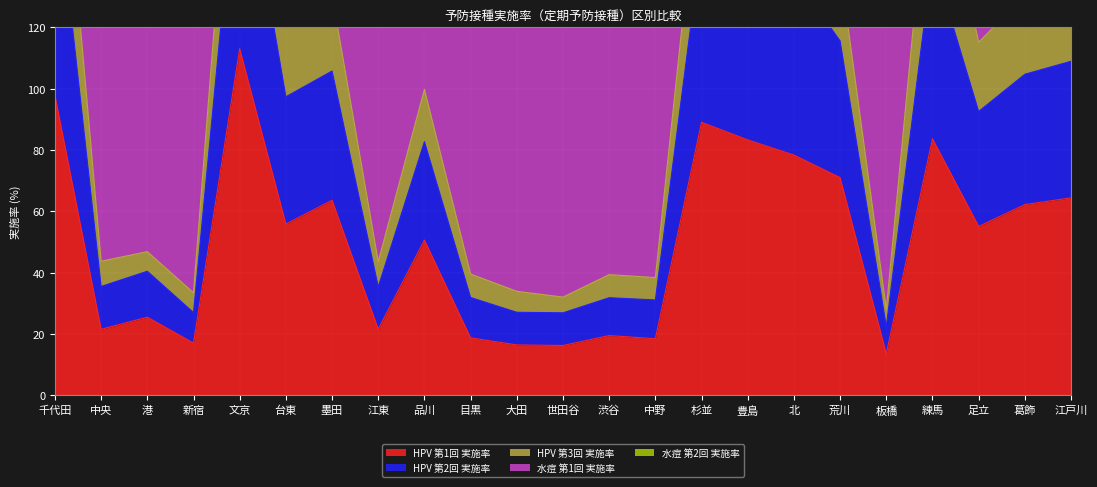

Is the value of HPV 第3回 実施率 at 葛飾 greater than the value of HPV 第2回 実施率 at 荒川?

Yes